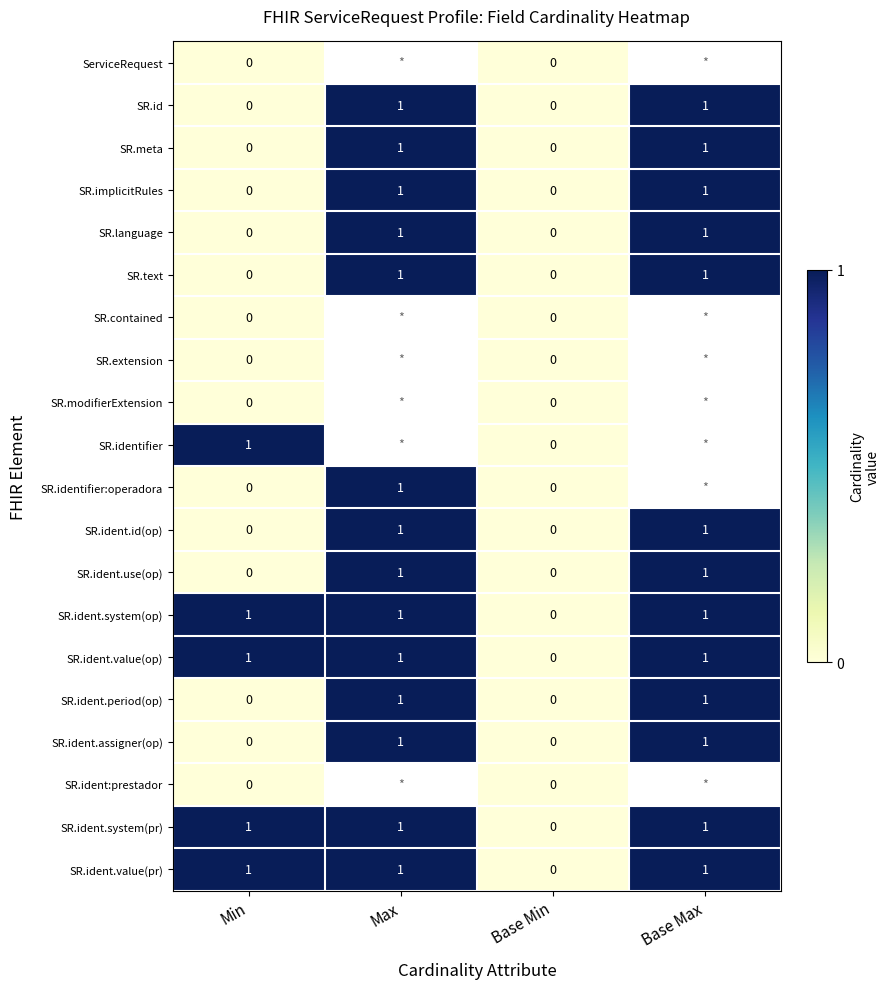

Count the SR.ident.system(pr) values in the range 1 to 2.

3